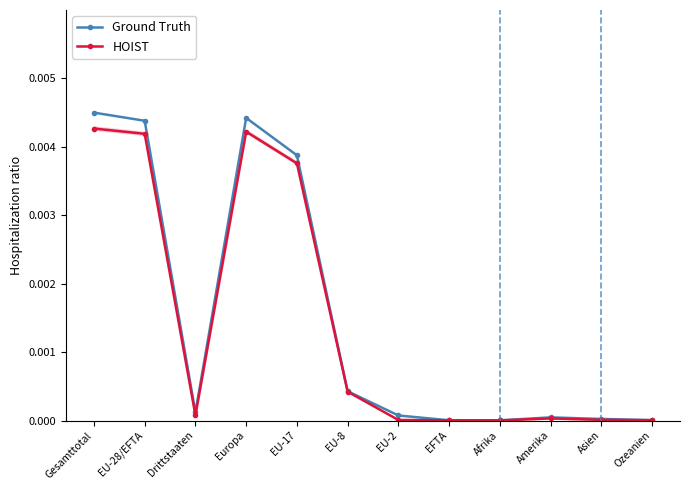

Which label corresponds to the largest value in the chart?

Gesamttotal